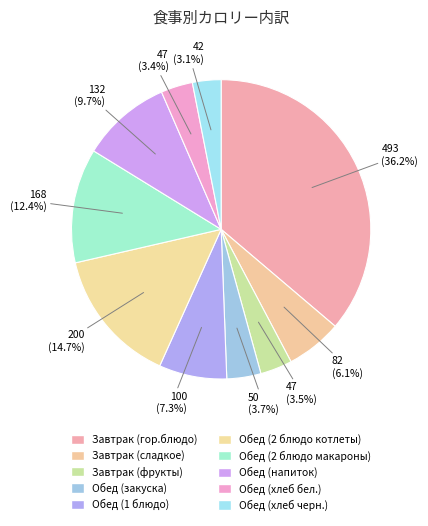

Approximately how many times larger is the value at Завтрак (сладкое) compared to Завтрак (гор.блюдо)?

0.2